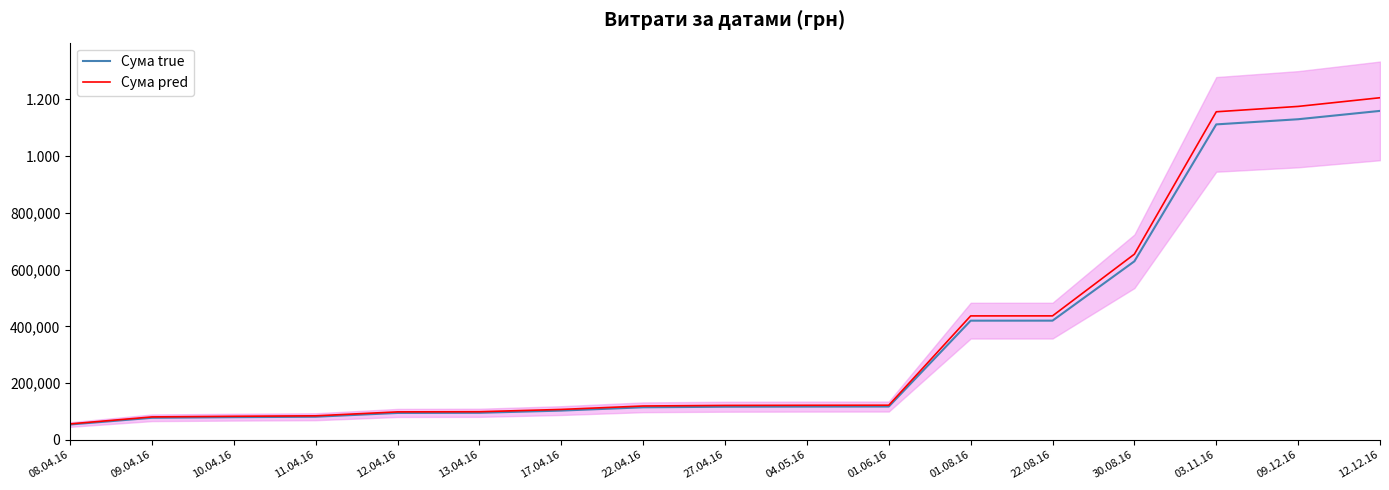

True or false: Сума true and Сума pred cross at least once.

False